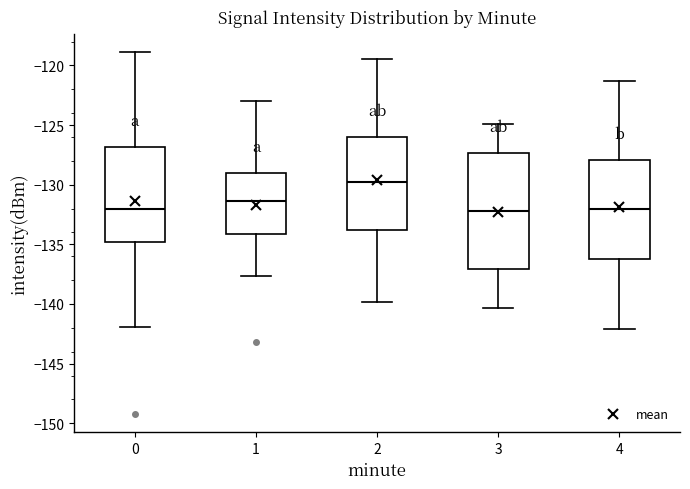

Reading left to right, read every box against the y-axis: the position of its median line, the range the box covers, and the ends of its whiskers. The values are not printed on the chart, so give them approximately, as read against the axis.

0: median -132.0, box -135.0 to -127.0, whiskers -142.0 to -119.0
1: median -131.5, box -134.0 to -129.0, whiskers -137.5 to -123.0
2: median -129.5, box -134.0 to -126.0, whiskers -140.0 to -119.5
3: median -132.0, box -137.0 to -127.5, whiskers -140.5 to -125.0
4: median -132.0, box -136.0 to -128.0, whiskers -142.0 to -121.5